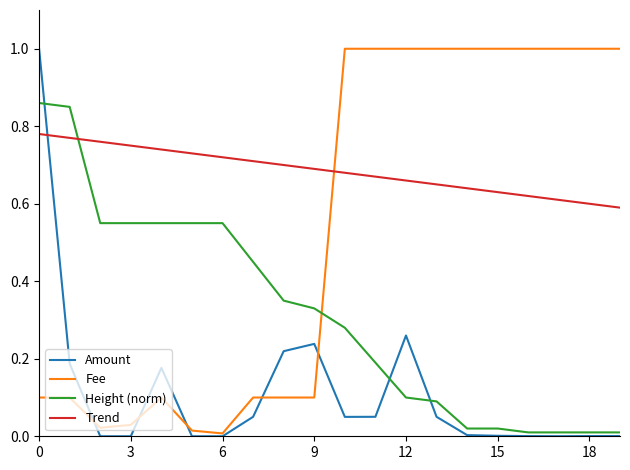

What is the maximum value for Amount?

1.0